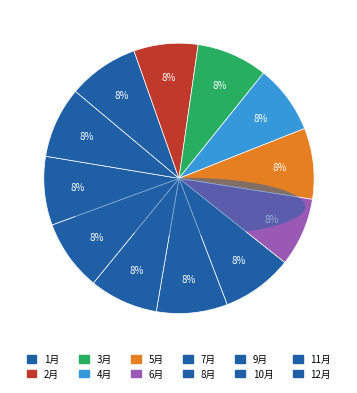

Count the number of slices in the pie.

12